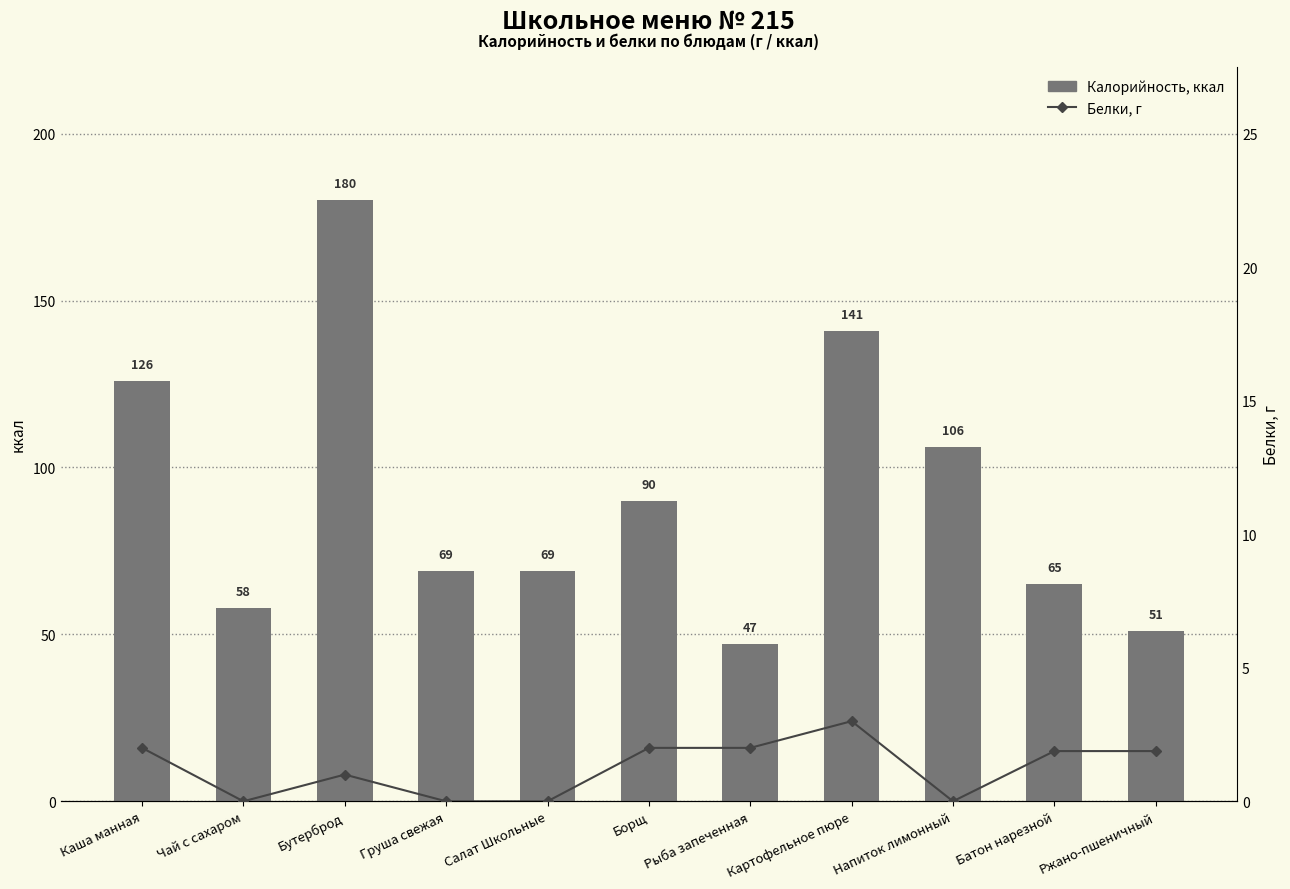

Which series has the largest range (max minus min)?

Калорийность